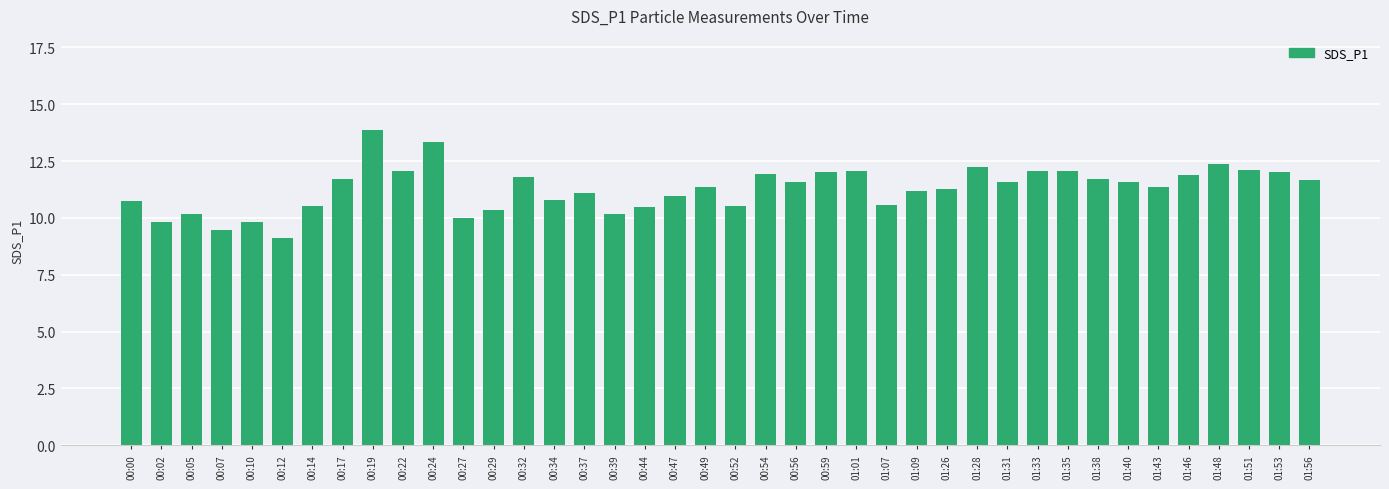

What is the difference between the second highest and second lowest values?

3.9